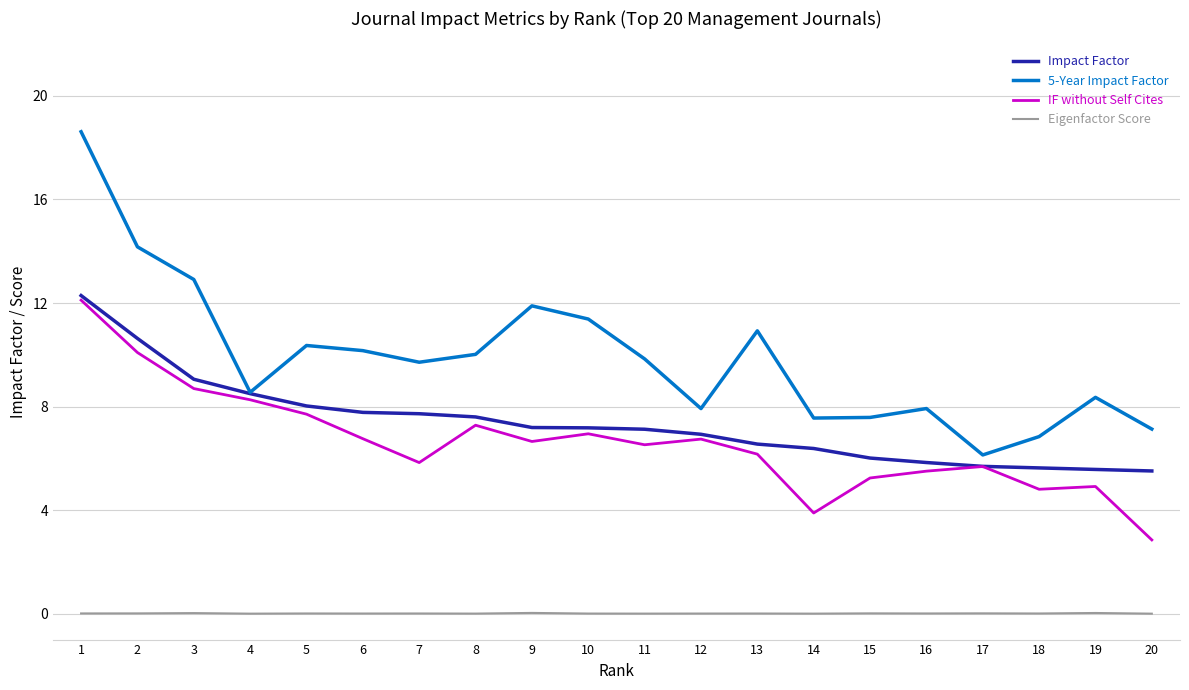

What is the total value across all series at 4?

25.3